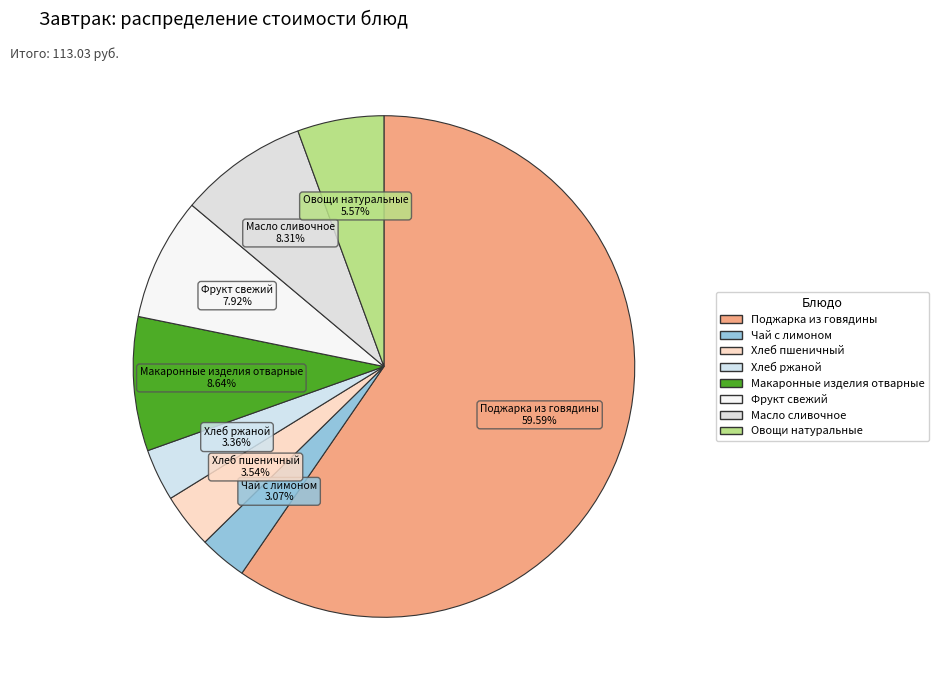

Is it true that Овощи натуральные is 6% of the pie?

True